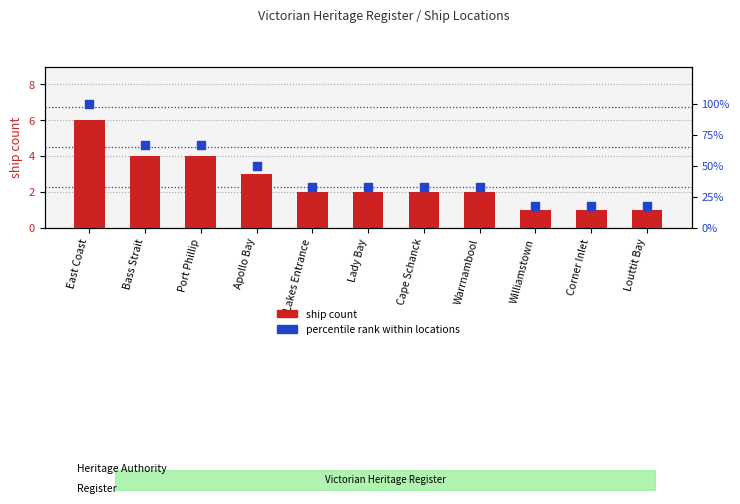

What is the total value across all series at Cape Schanck?

35